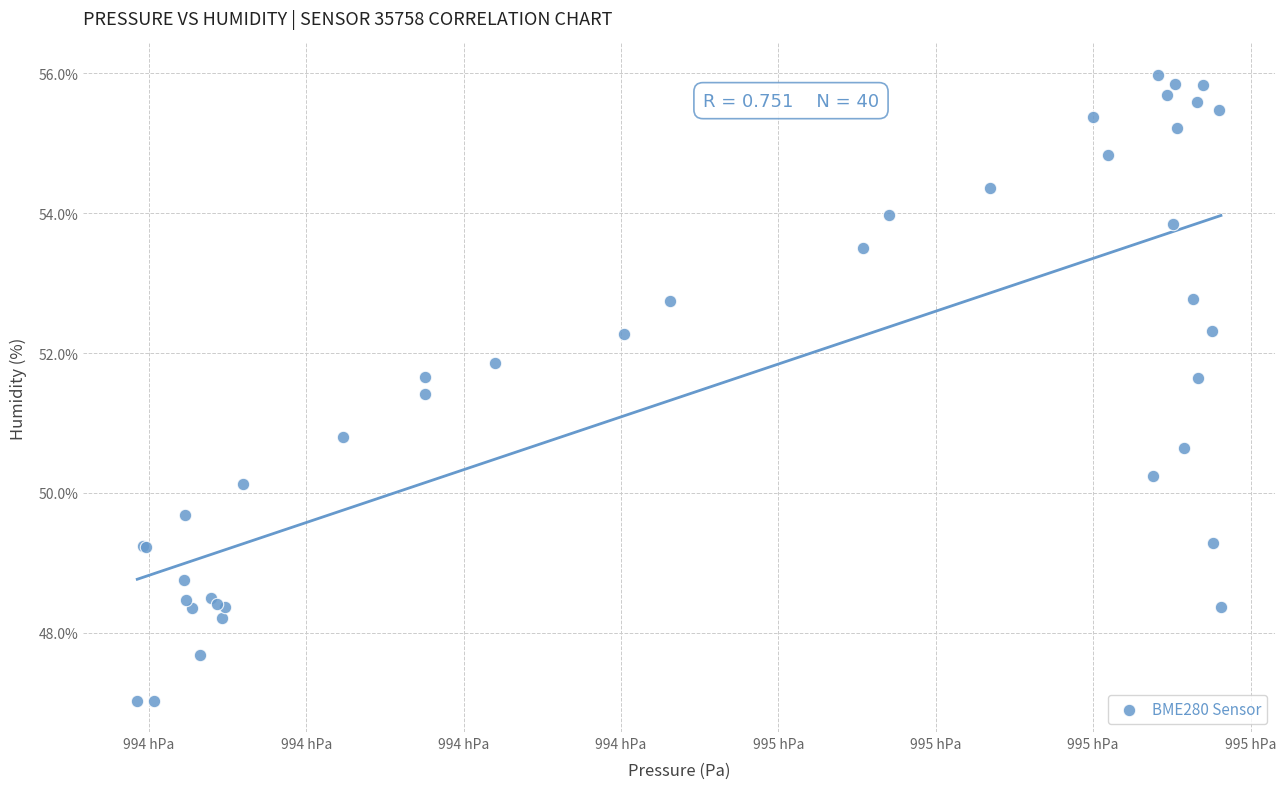

What Y value in the scatter plot is closest to 51?

50.8